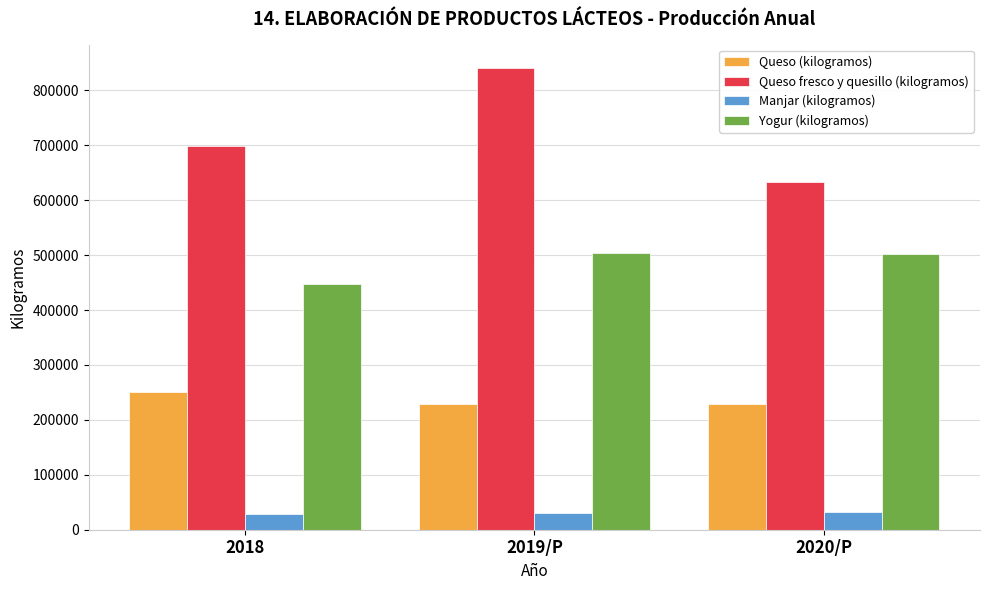

What is the difference between the Queso fresco y quesillo (kilogramos) values at 2020/P and 2019/P?

209123